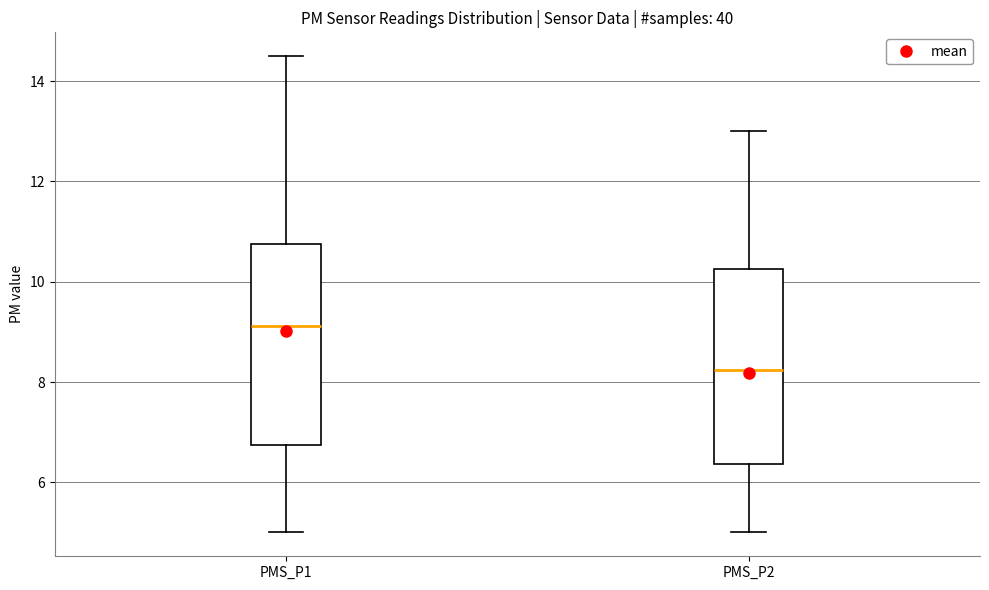

Reading left to right, read every box against the y-axis: the position of its median line, the range the box covers, and the ends of its whiskers. The values are not printed on the chart, so give them approximately, as read against the axis.

PMS_P1: median 9.2, box 6.8 to 10.8, whiskers 5.0 to 14.6
PMS_P2: median 8.2, box 6.4 to 10.2, whiskers 5.0 to 13.0